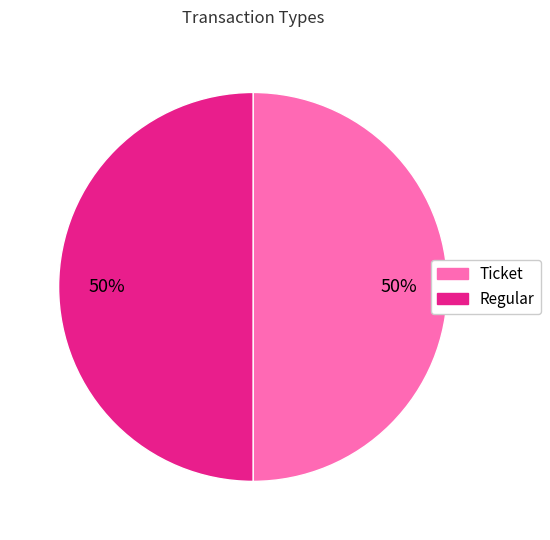

Is it true that Ticket is 50% of the pie?

True